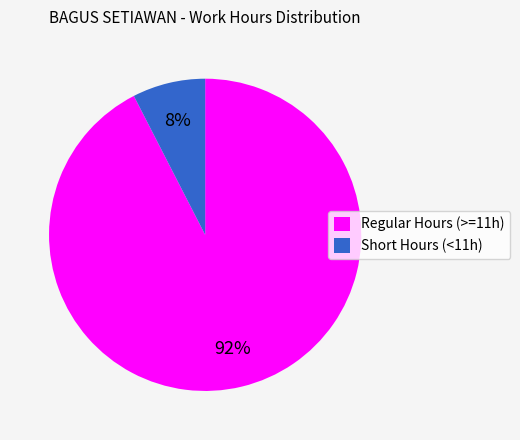

To the nearest percent, what portion does Short Hours (<11h) represent?

8%